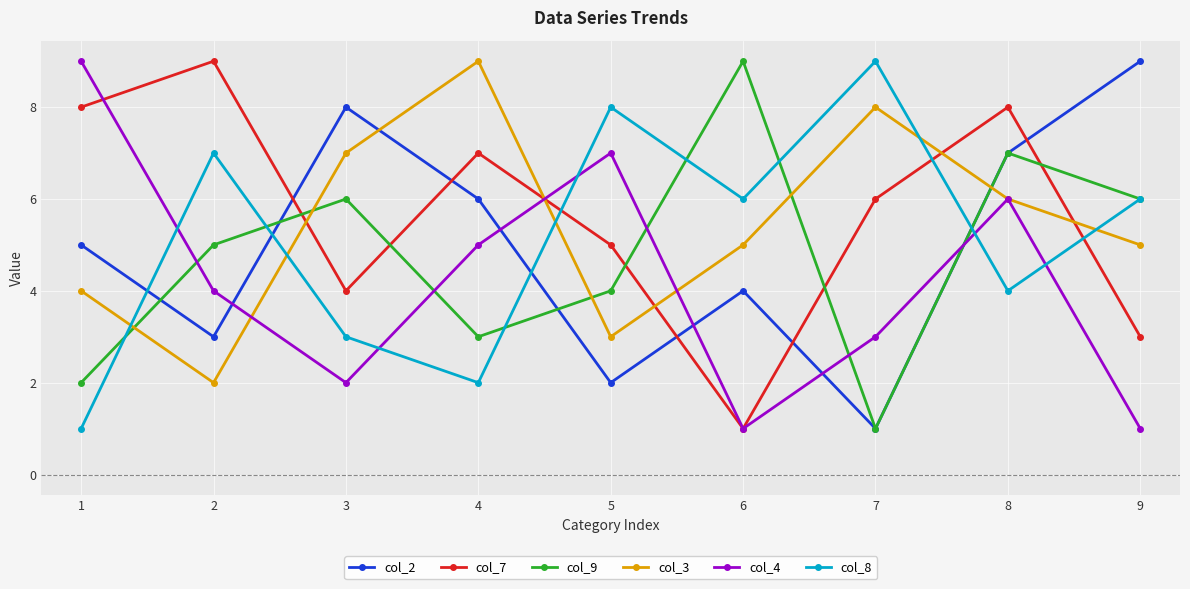

What is the maximum value shown in the chart?

9